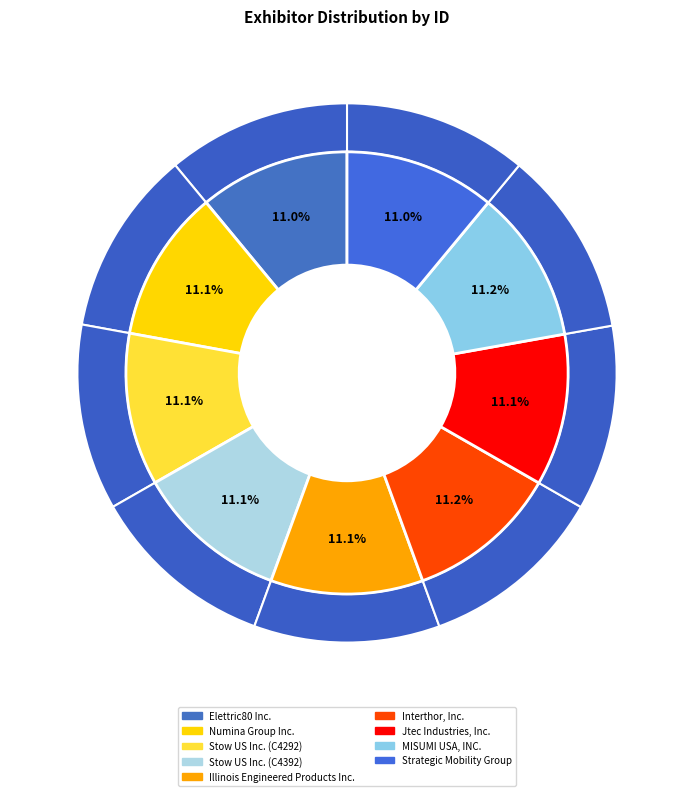

How many segments does this pie chart have?

9